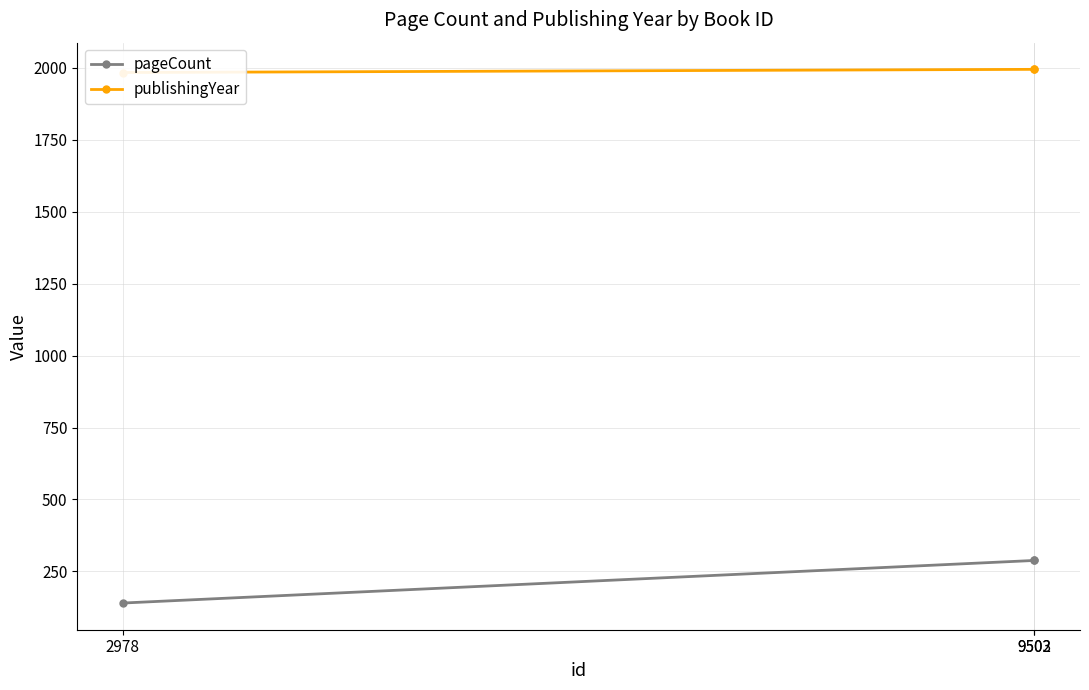

List the series in order of their peak value, highest first.

publishingYear, pageCount